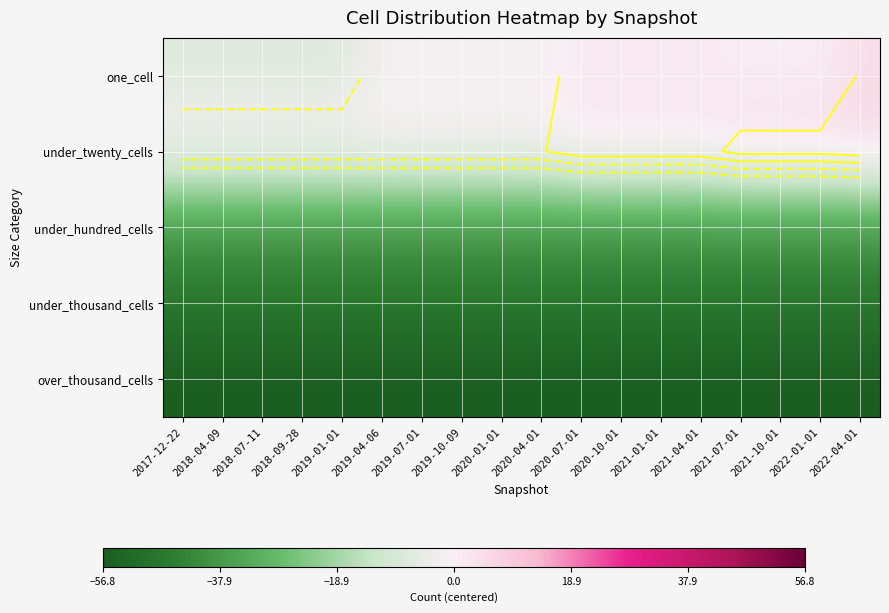

What is the maximum value shown in the chart?

6.6